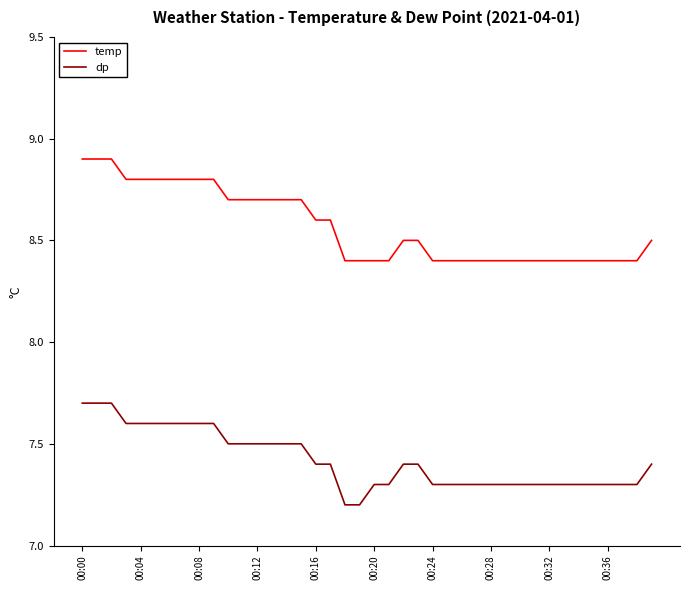

True or false: temp and dp intersect in this chart.

False